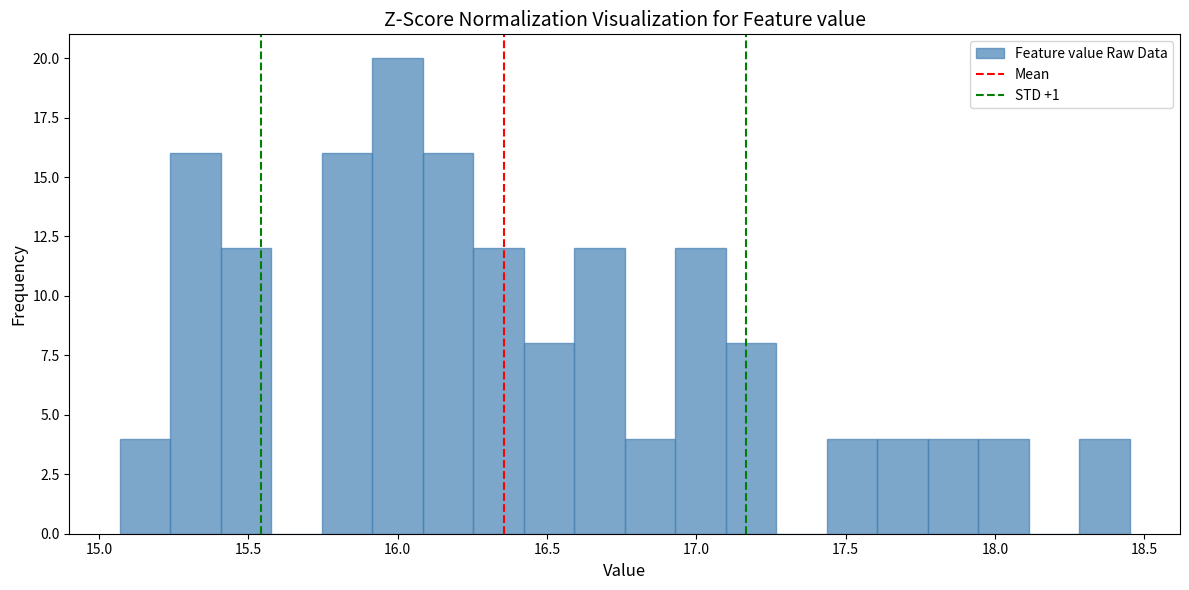

Around what value on the x-axis is the tallest bar? Give the approximate position of its centre, as read against the axis.

16.00